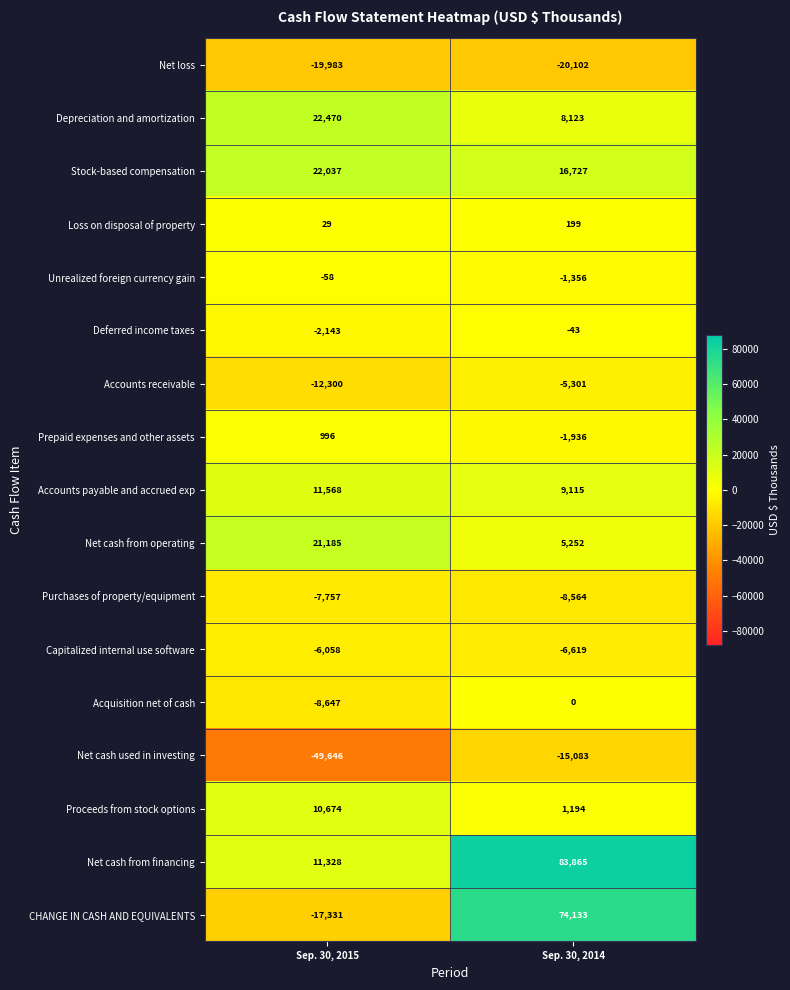

Which series has the widest spread of values?

CHANGE IN CASH AND EQUIVALENTS